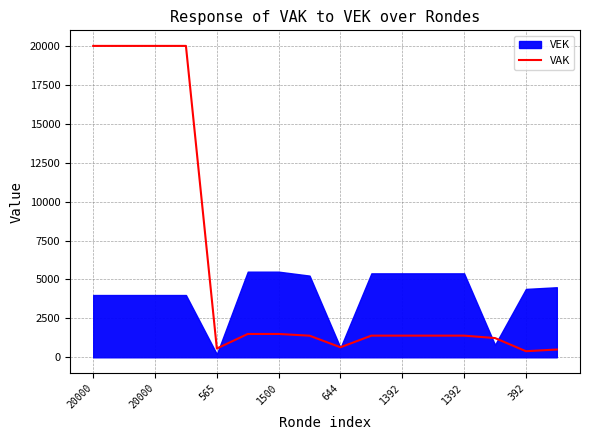

What is the value of the 1st point from the left?

20000